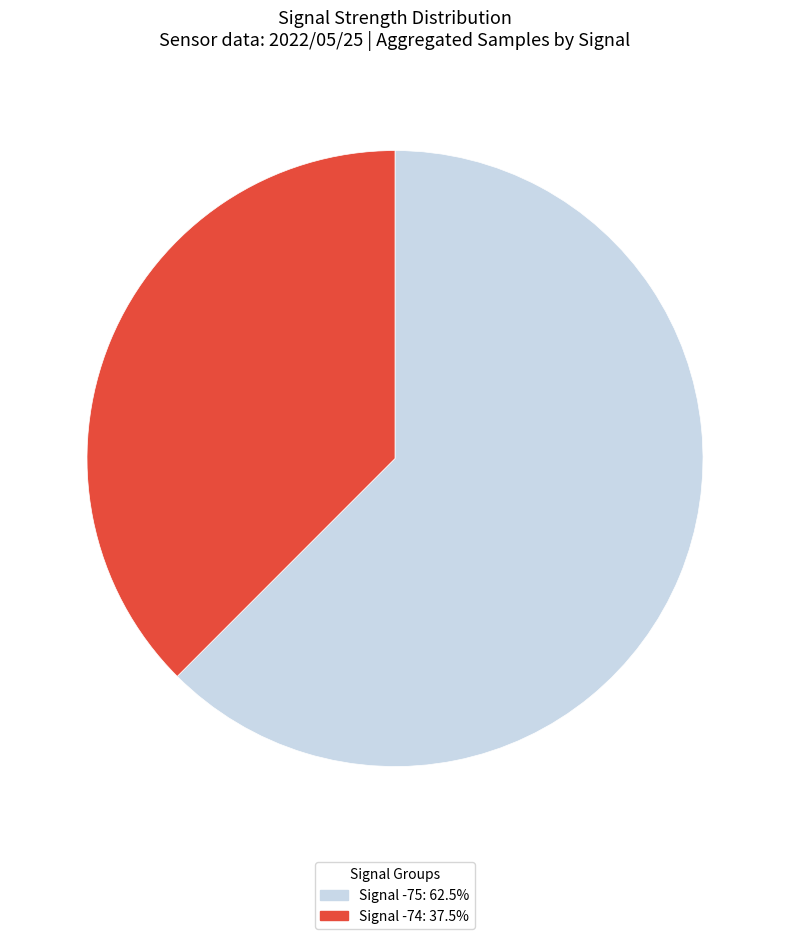

How many segments does this pie chart have?

2